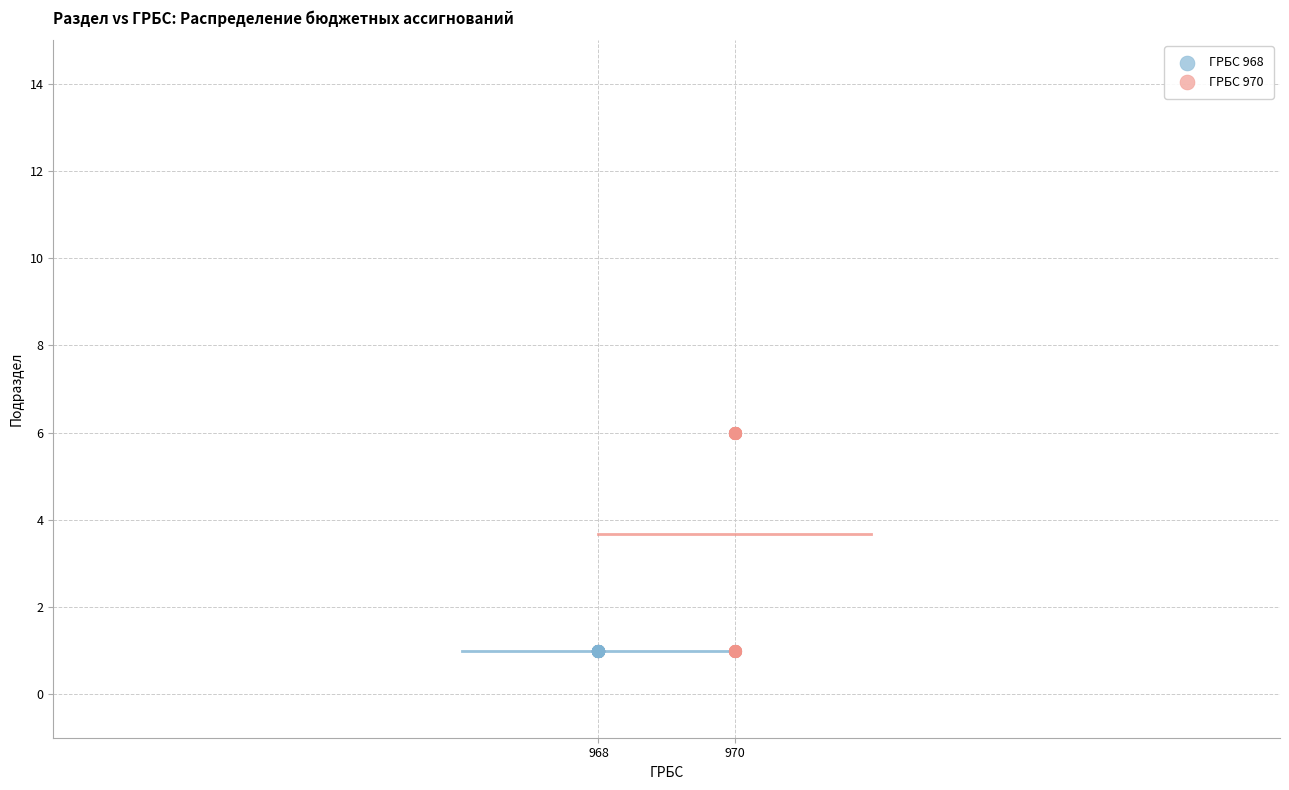

Which series reaches the maximum Y coordinate?

ГРБС 970